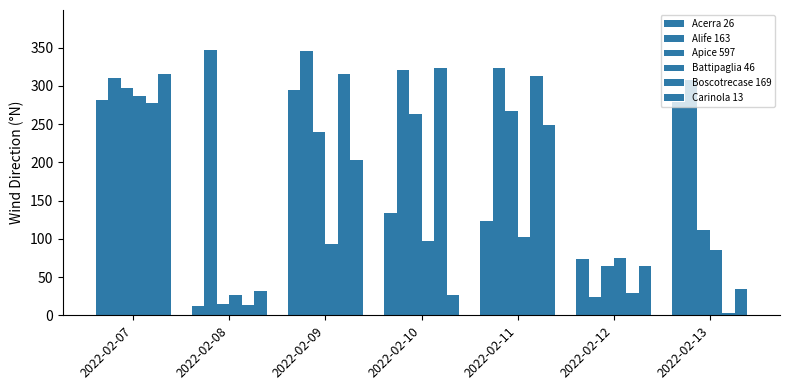

What is the difference between the highest and lowest values at 2022-02-13?

305